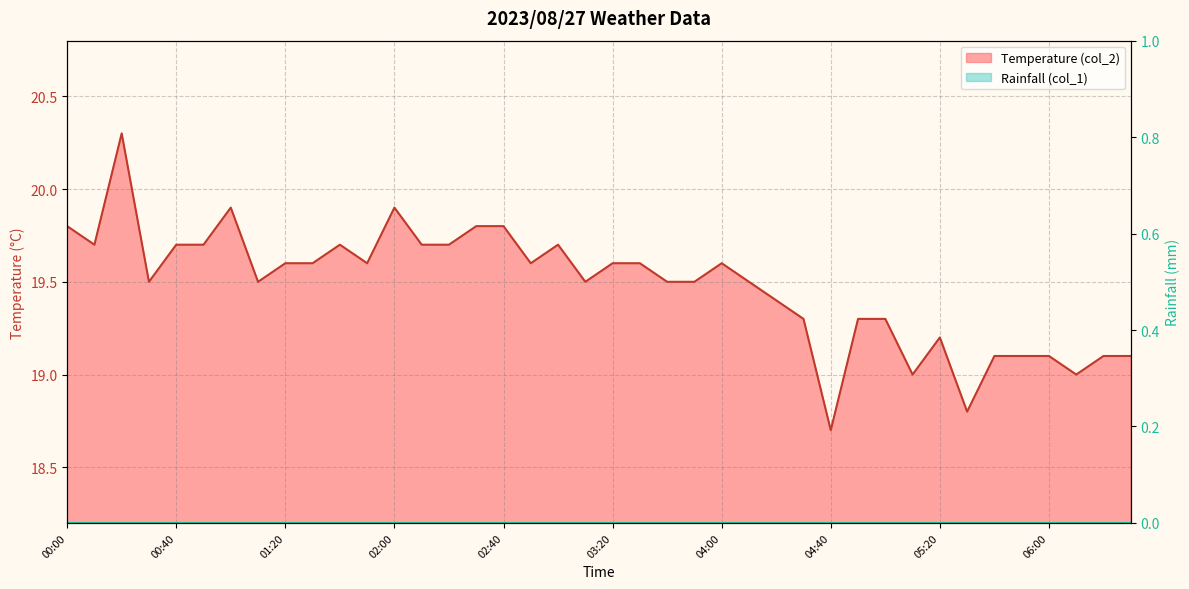

At which label does the data first exceed 19?

00:00